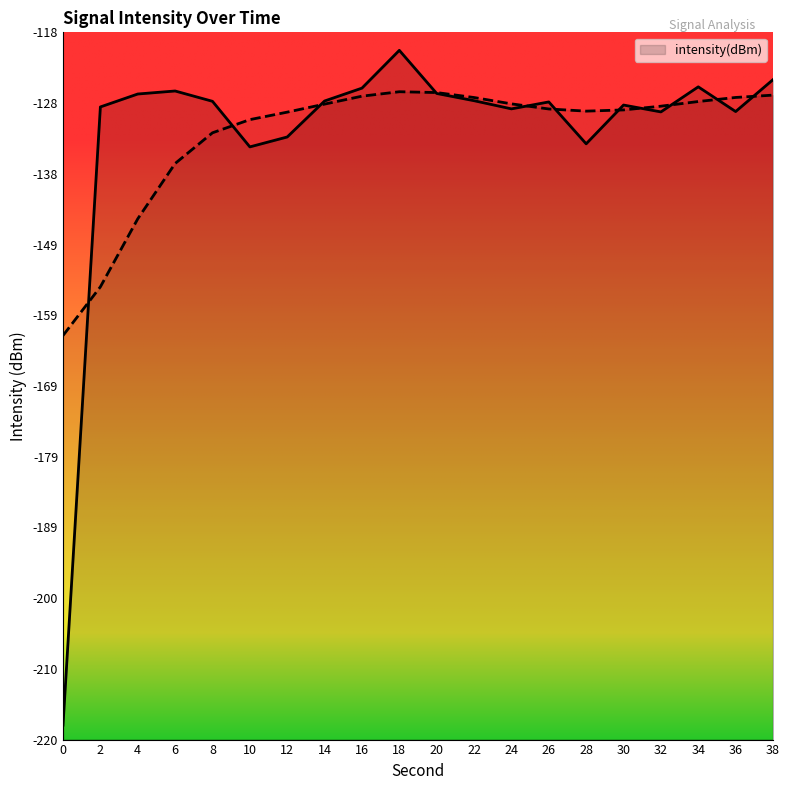

Where is the first local maximum?

6